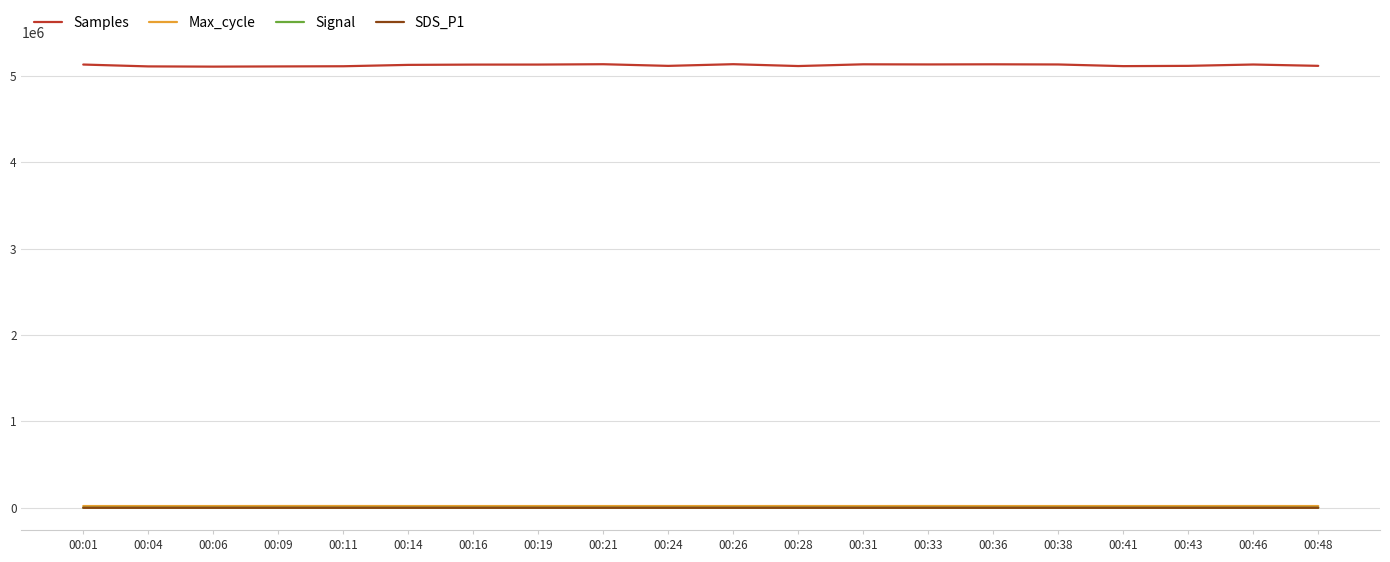

What is the average value of the Max_cycle series?

20142.2